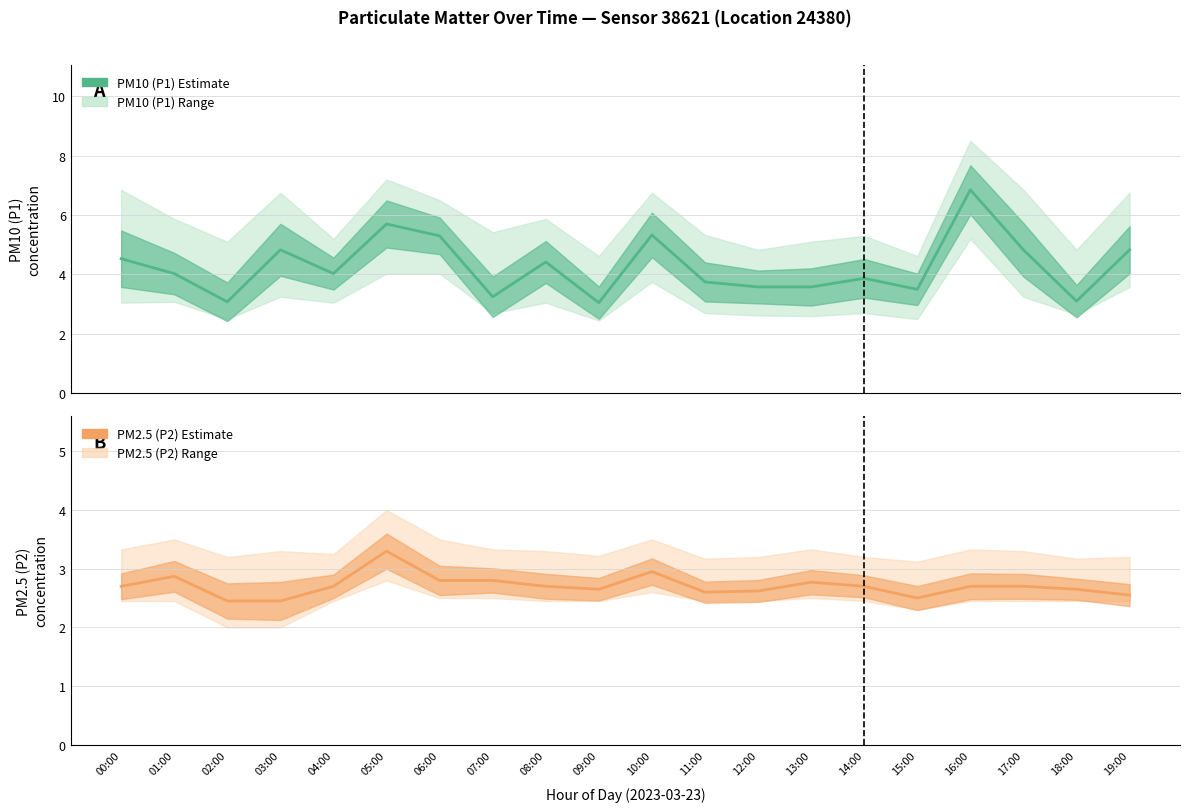

At how many categories does at least one series exceed 3?

20